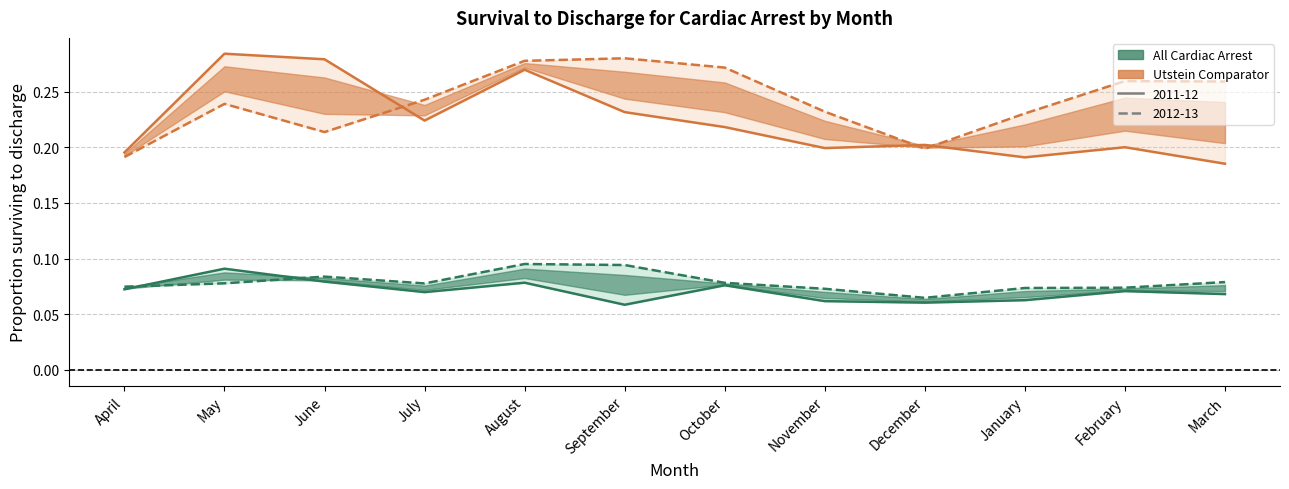

In 2011-12 Proportion (Utstein), how many points are higher than both neighbors (excluding endpoints)?

4